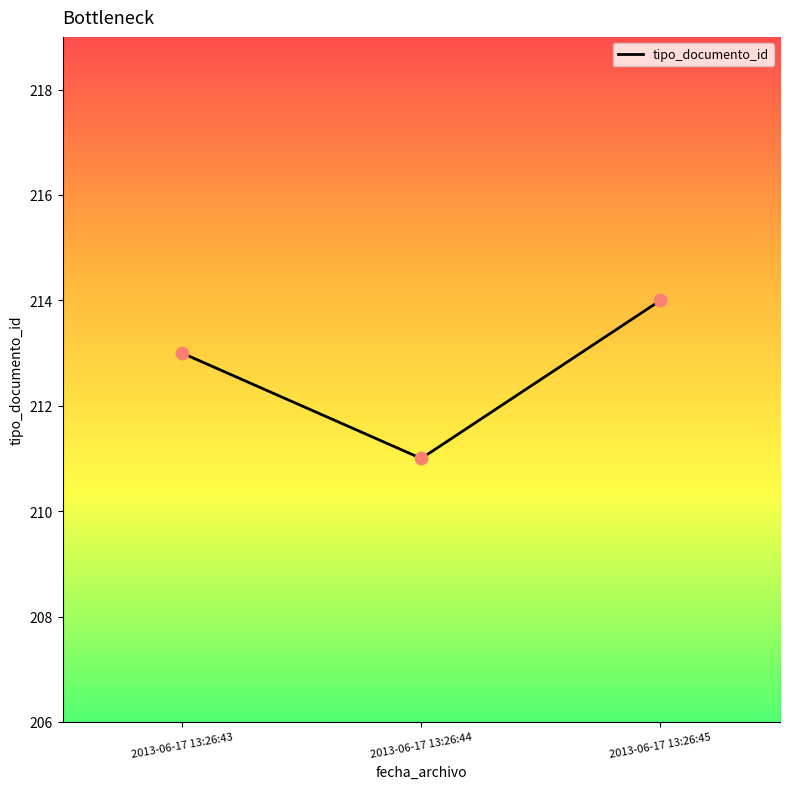

Between 2013-06-17 13:26:45 and 2013-06-17 13:26:43, which is larger?

2013-06-17 13:26:45